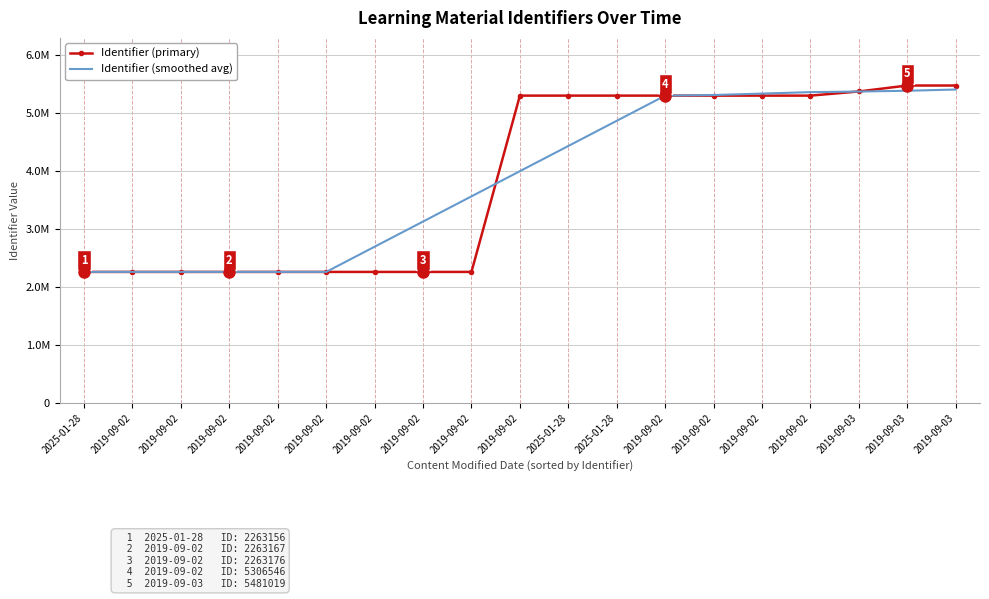

At which label does Identifier (smoothed avg) reach its minimum?

2025-01-28